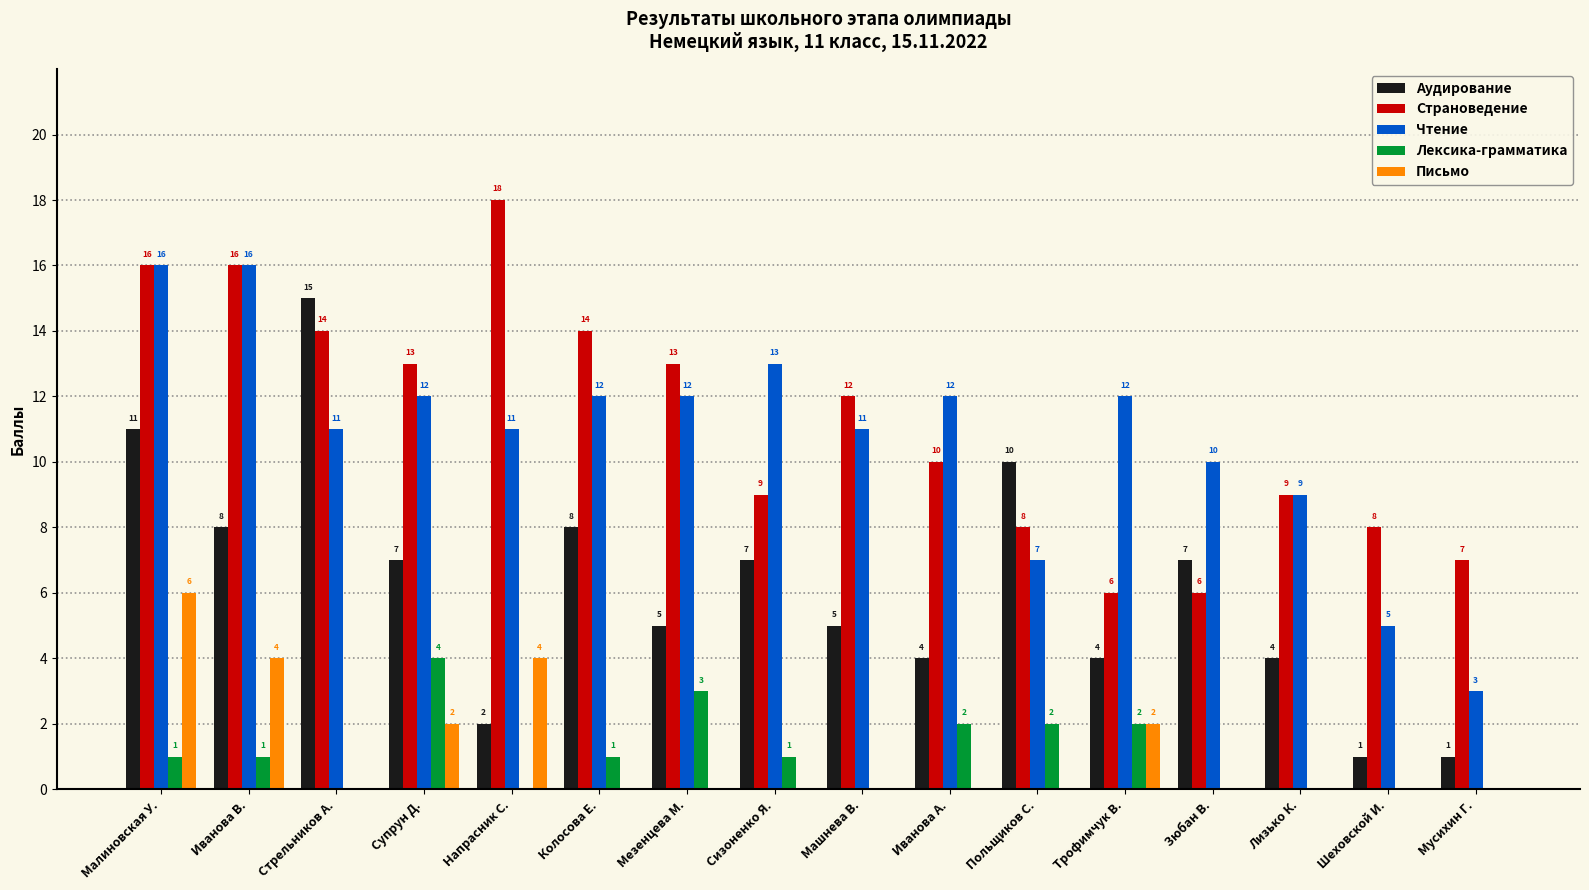

At which category is the sum across all series the highest?

Малиновская У.